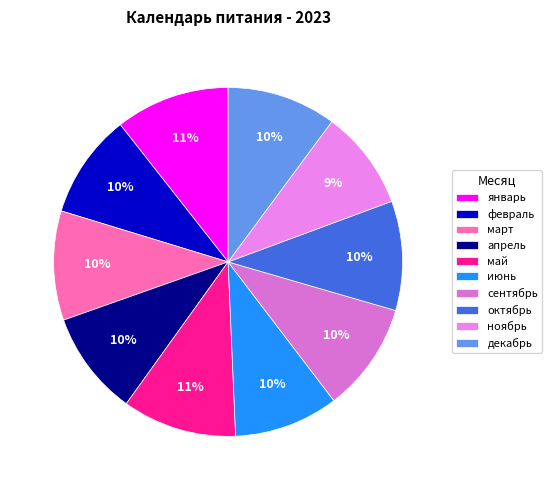

How many slices are in this pie chart?

10